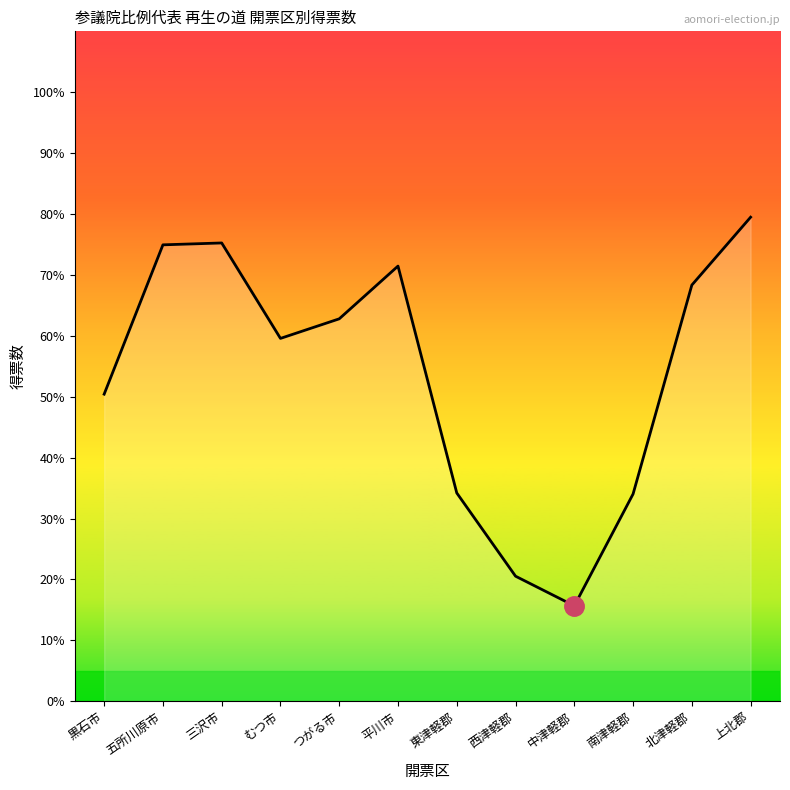

What is the label of the 7th point from the right?

平川市